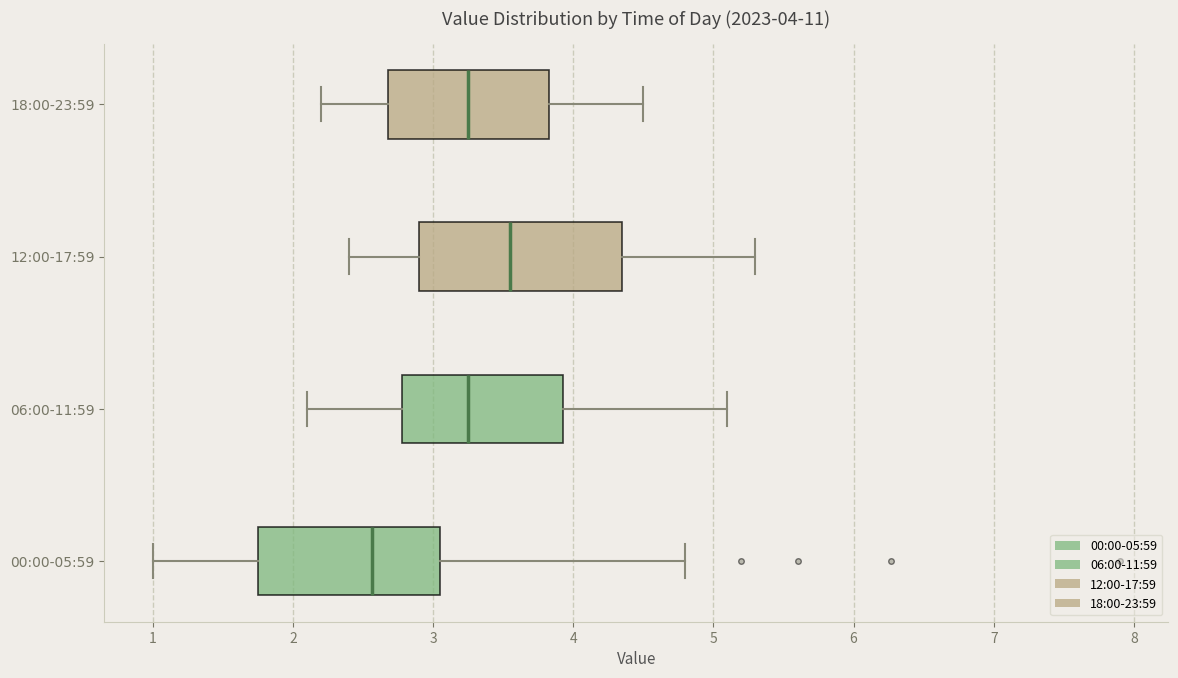

Which box's median line is the furthest to the left?

00:00-05:59